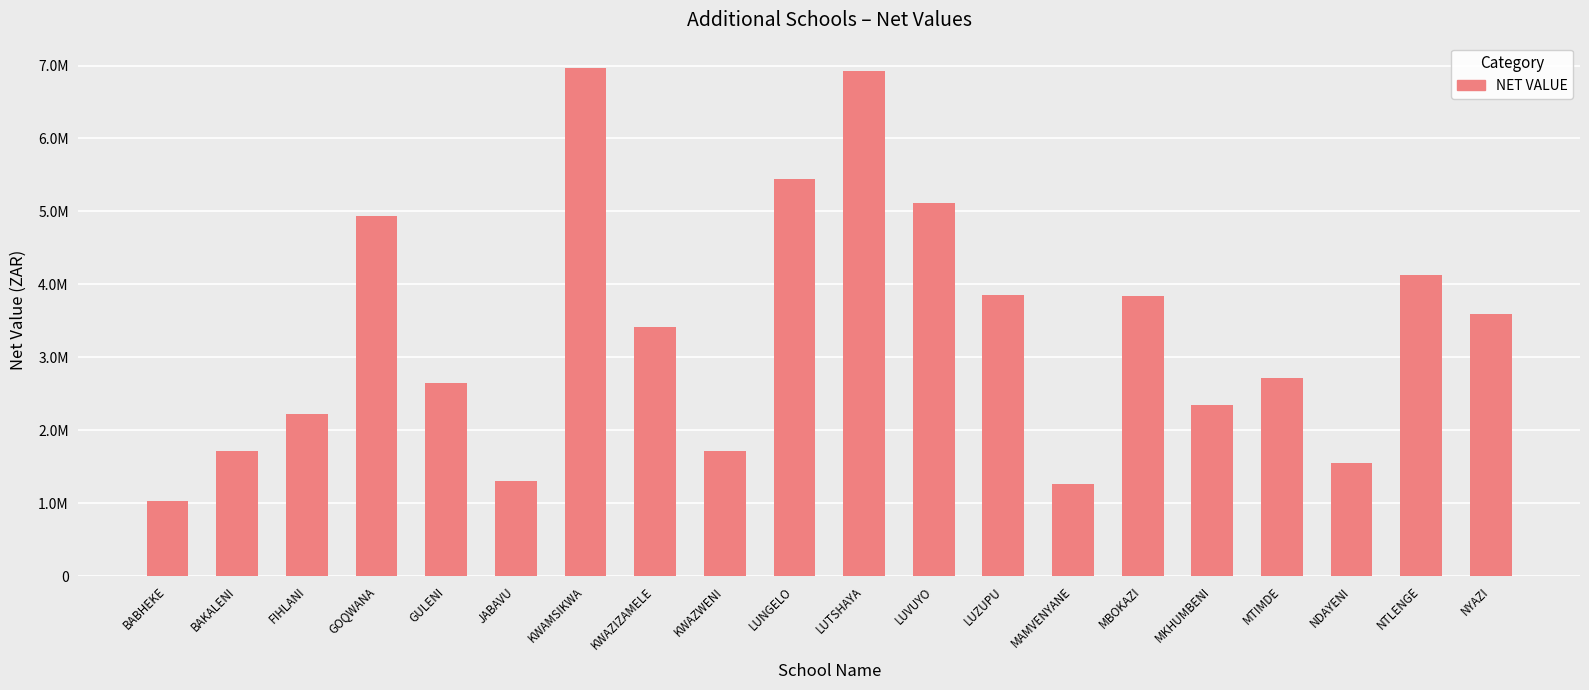

True or false: the data shows 731354 at NDAYENI.

False